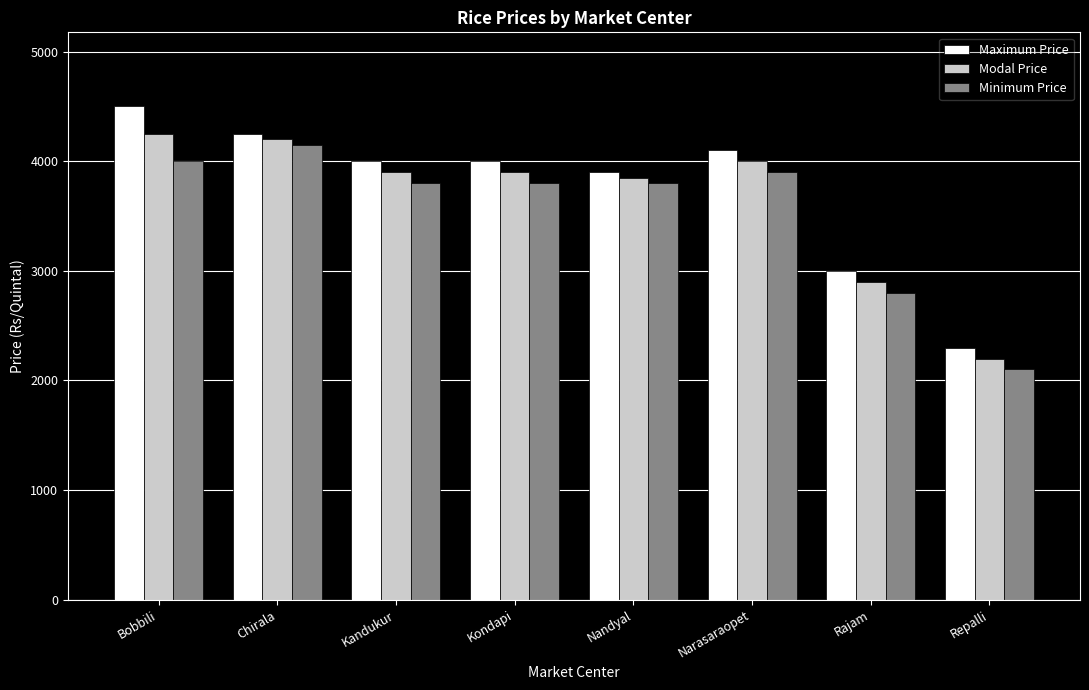

List the series in order of their overall mean, lowest first.

Minimum Price, Modal Price, Maximum Price